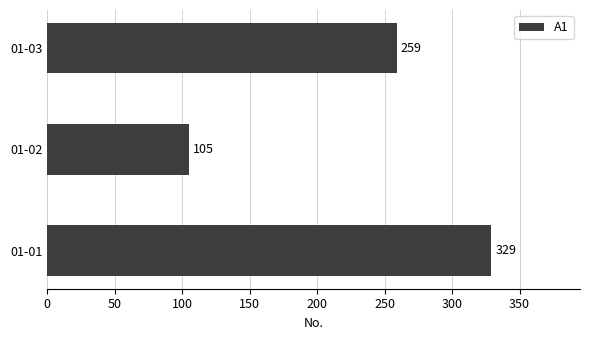

Between 01-02 and 01-01, which is larger?

01-01